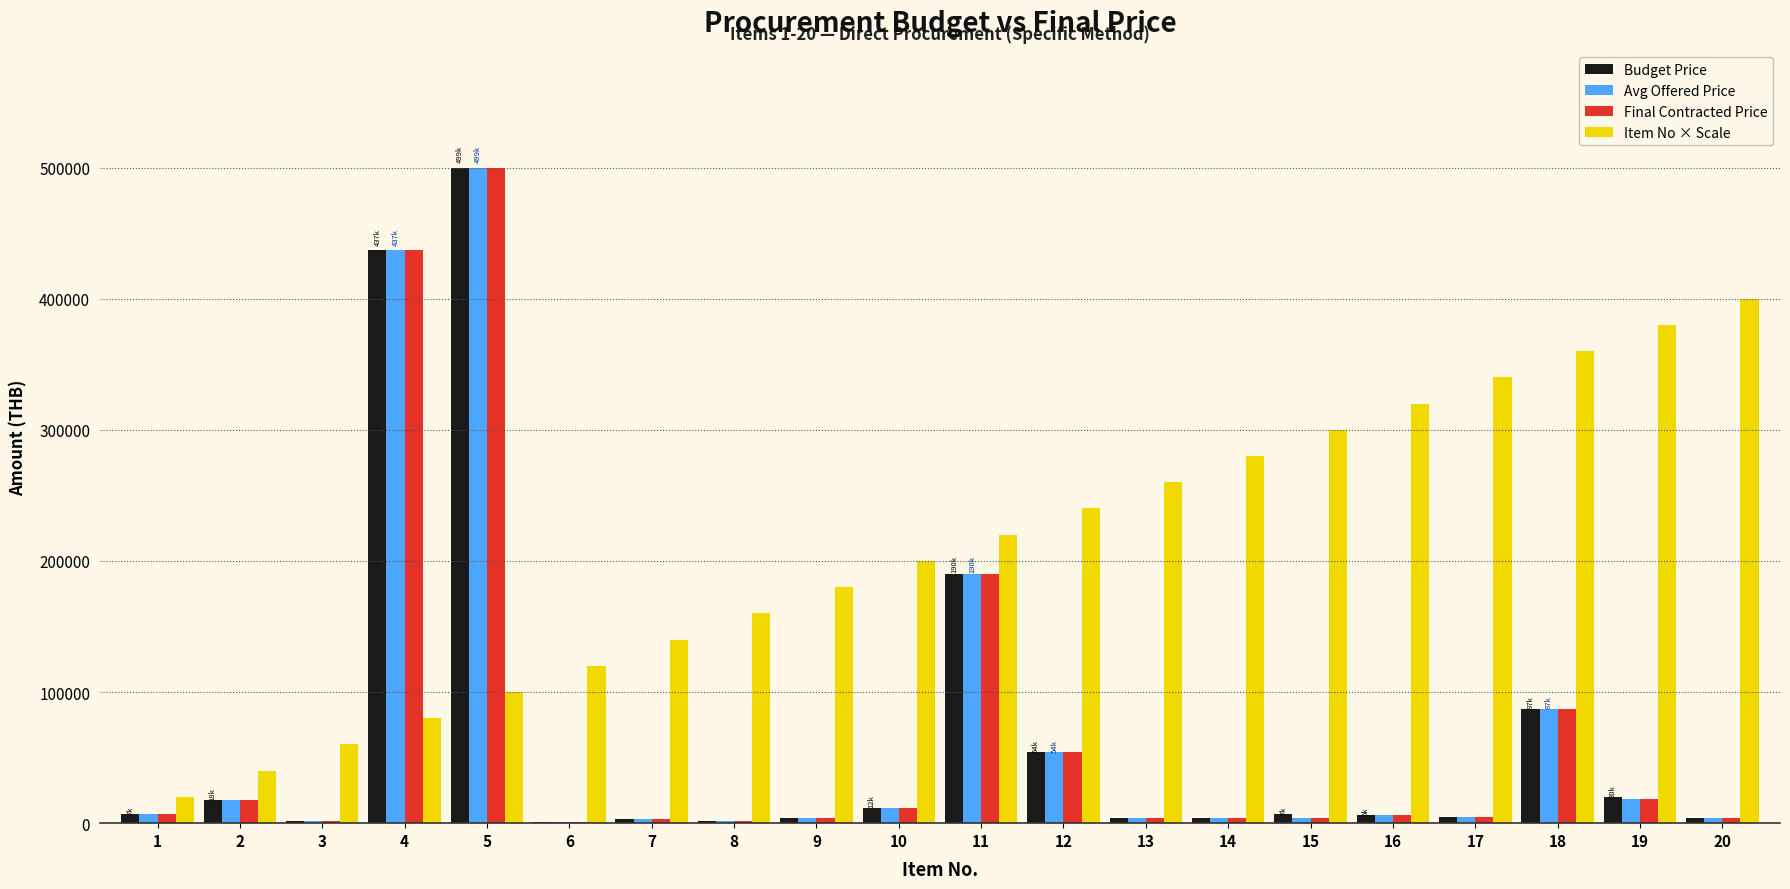

Which series changed the most between 2 and 14?

Item No × Scale